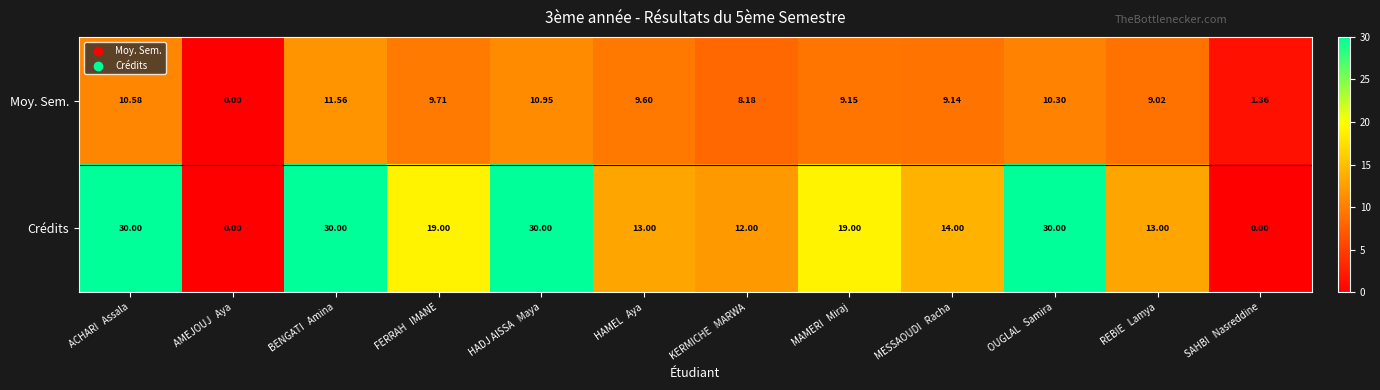

At which category is the sum across all series the highest?

BENGATI   Amina